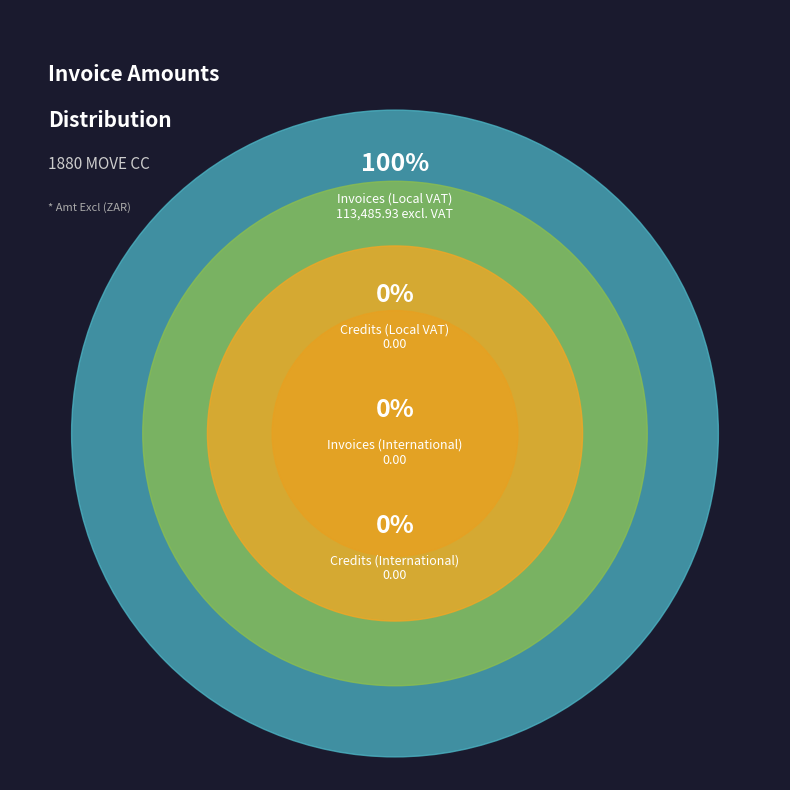

Between Credits (International) and Invoices (Local VAT), which is larger?

Invoices (Local VAT)